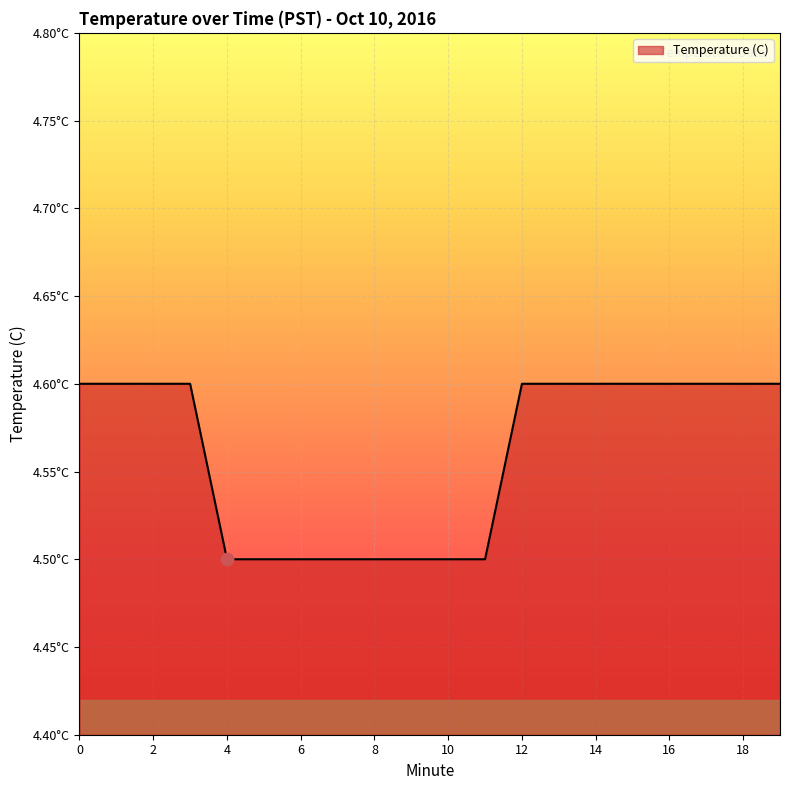

Is this an area chart (filled region under the line)?

Yes